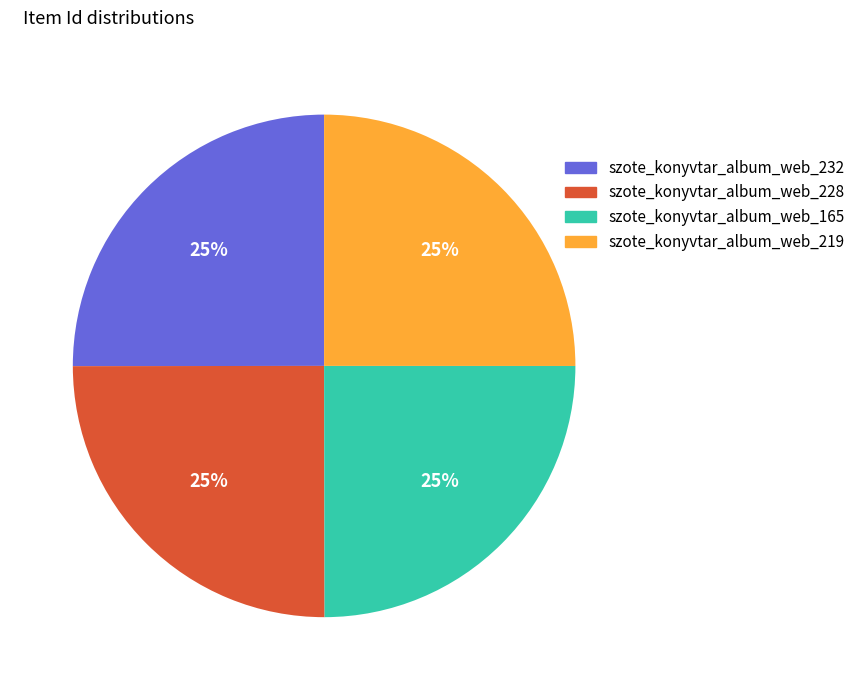

To the nearest percent, what is the average slice percentage?

25%